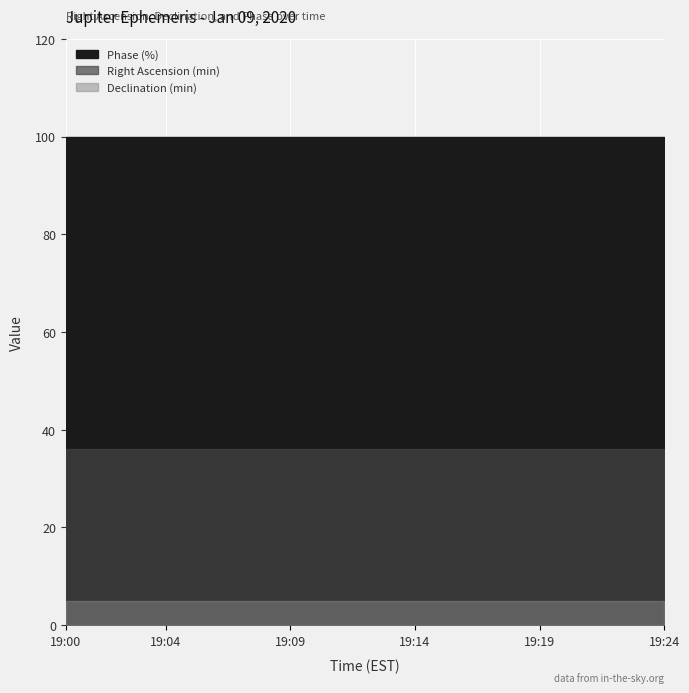

At which label is Declination (min) closest to 5?

19:00